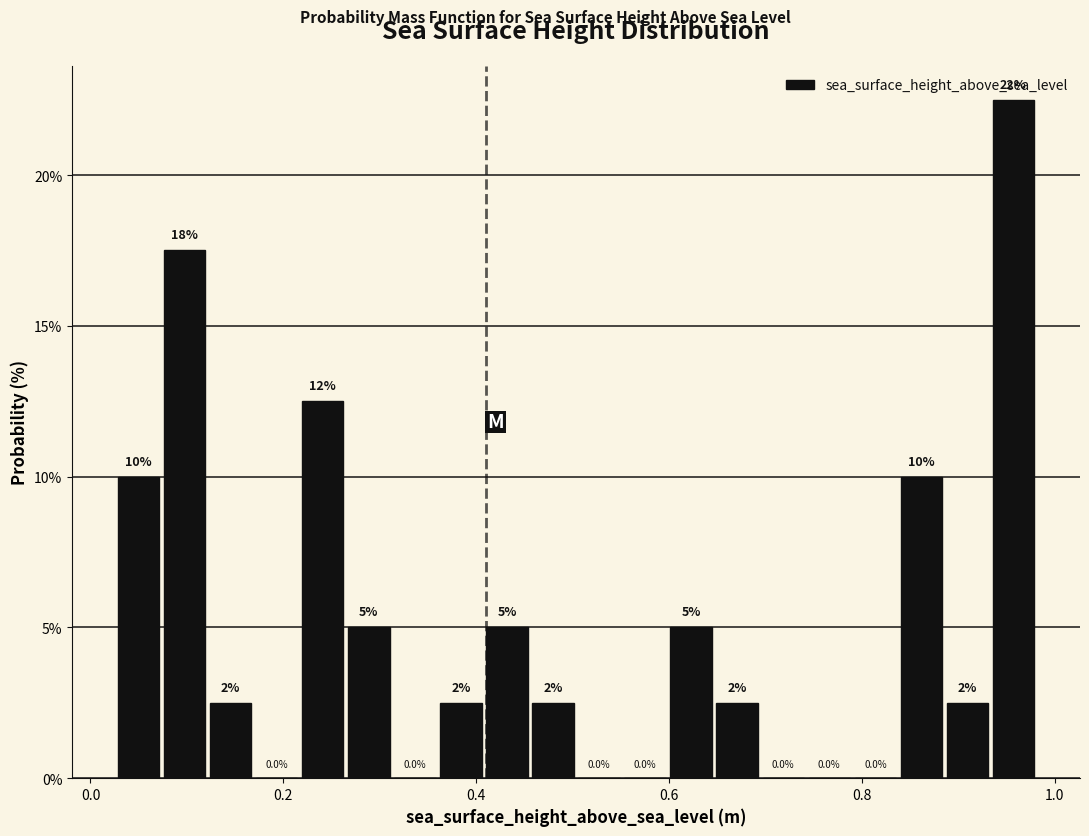

Around what value on the x-axis is the tallest bar? Give the approximate position of its centre, as read against the axis.

0.96